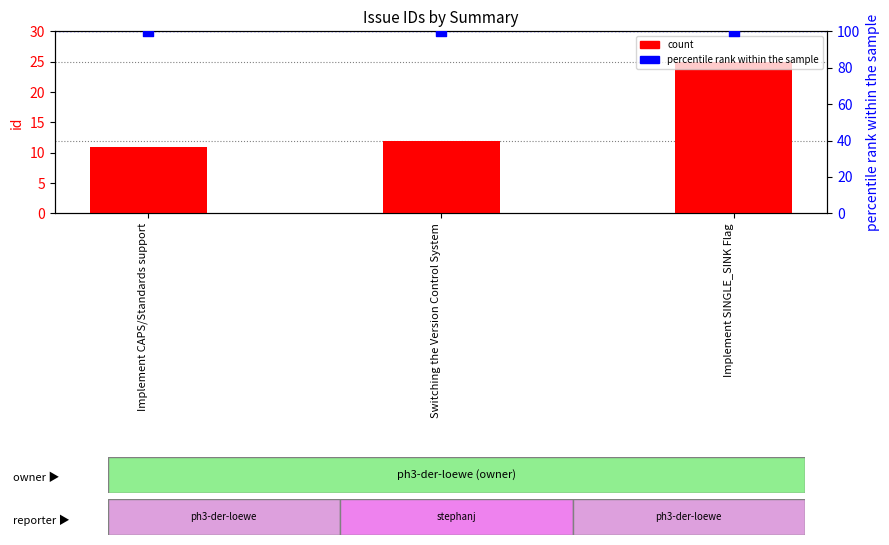

At how many categories does at least one series exceed 60?

3